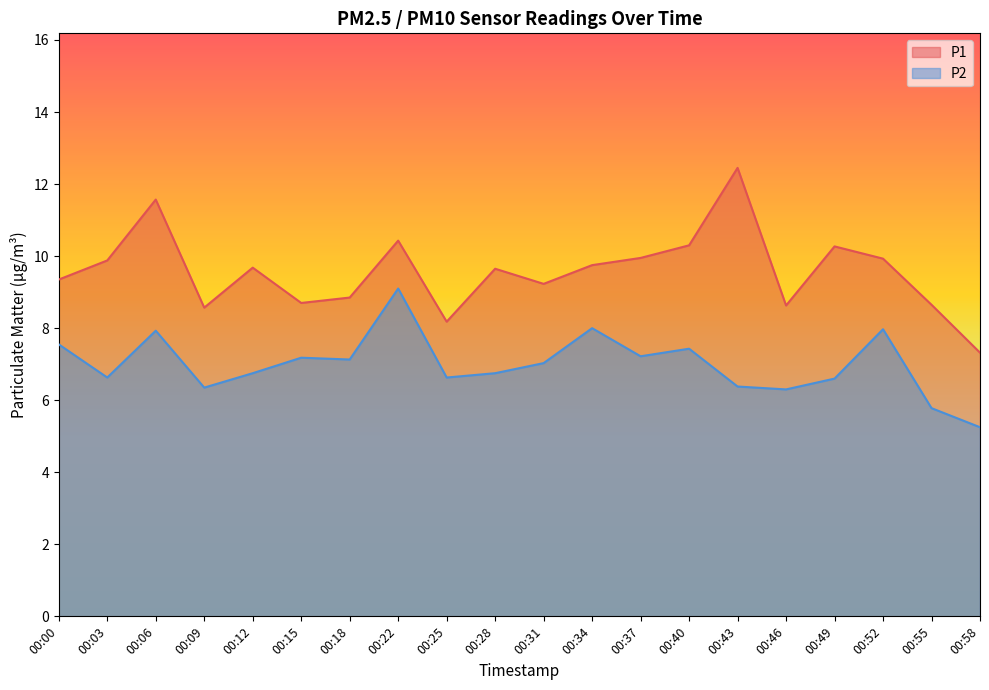

What is the total value across all series at 00:00?

16.9